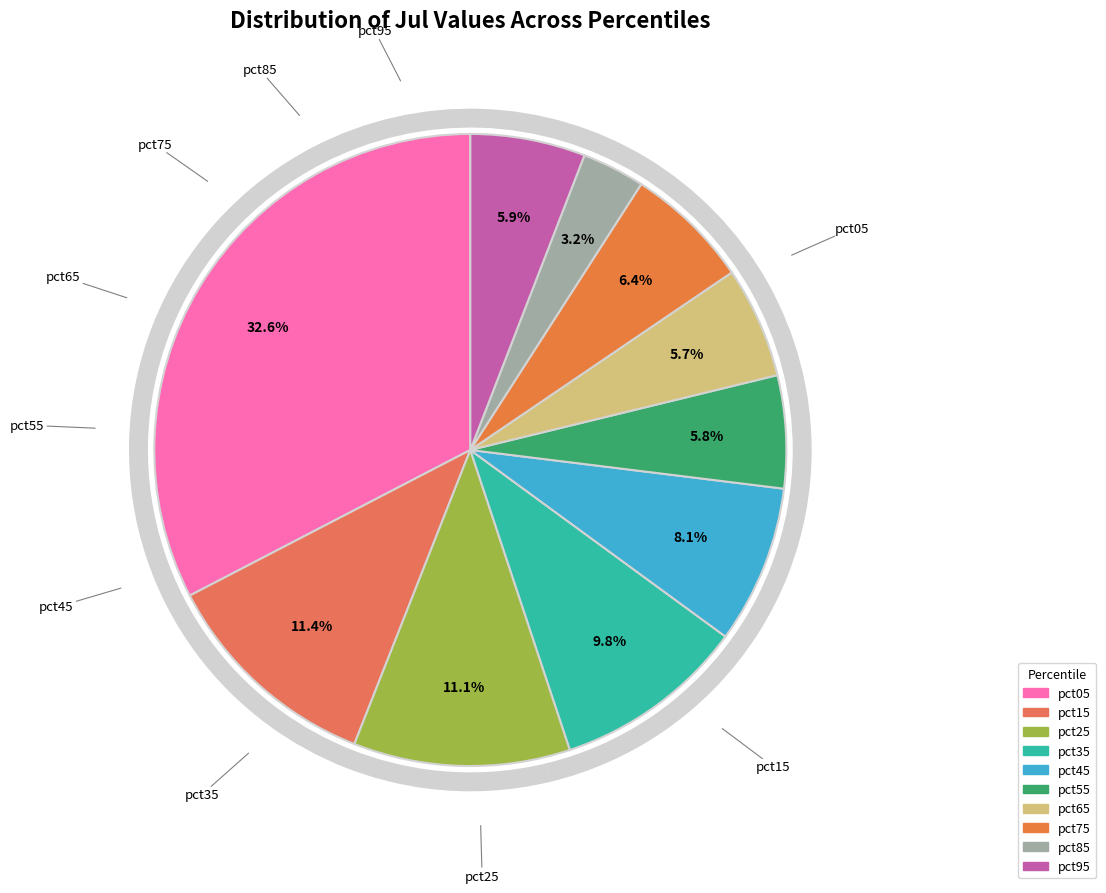

To the nearest percent, what percentage of the pie is pct35?

10%